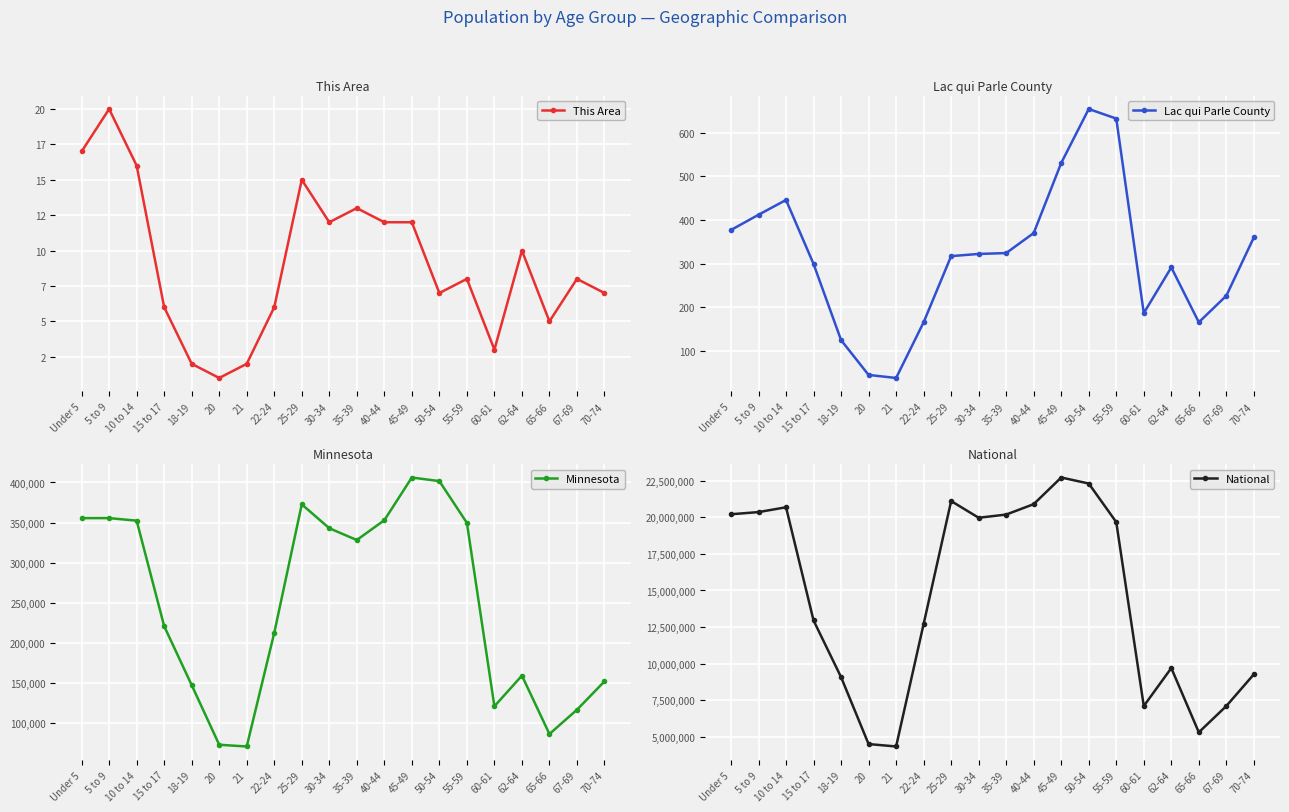

At which label is Minnesota closest to 238398?

15 to 17